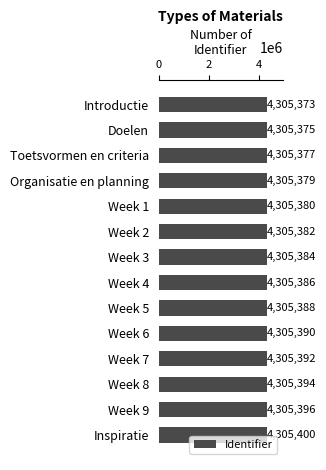

What is the average value?

4305385